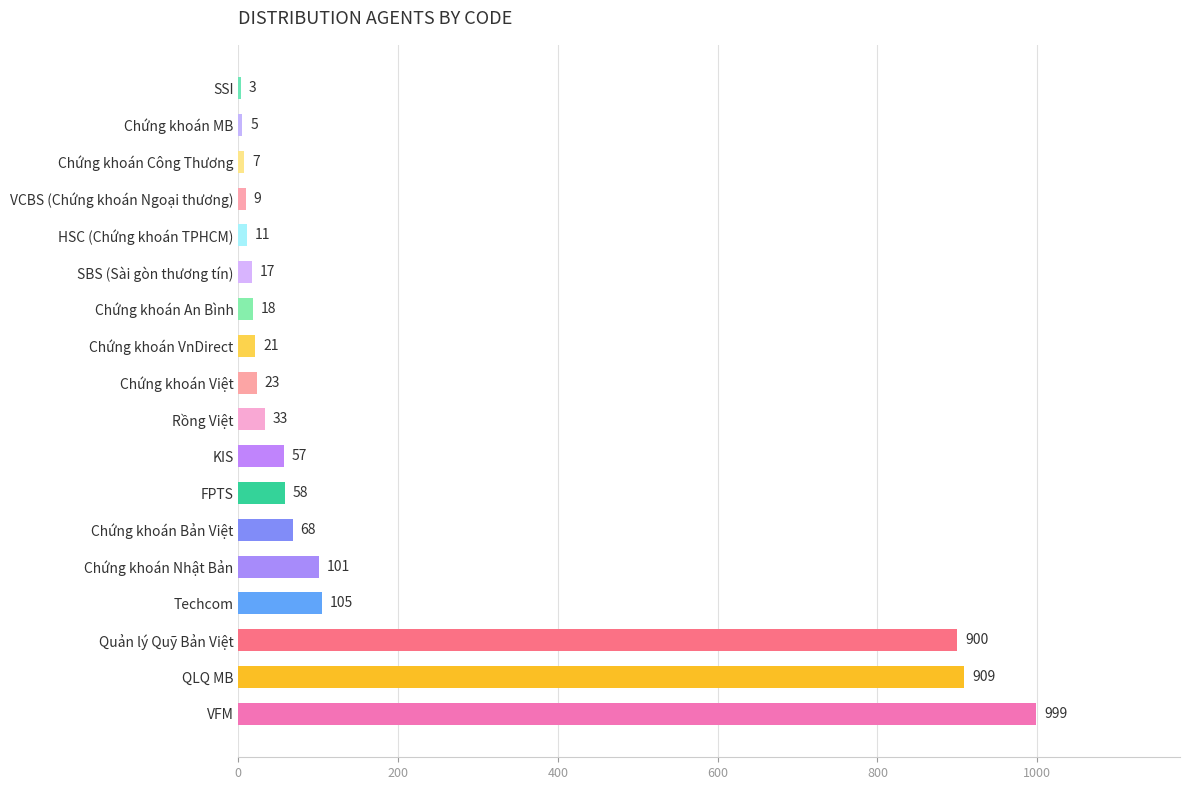

Is it true that the value at HSC (Chứng khoán TPHCM) is 11?

True